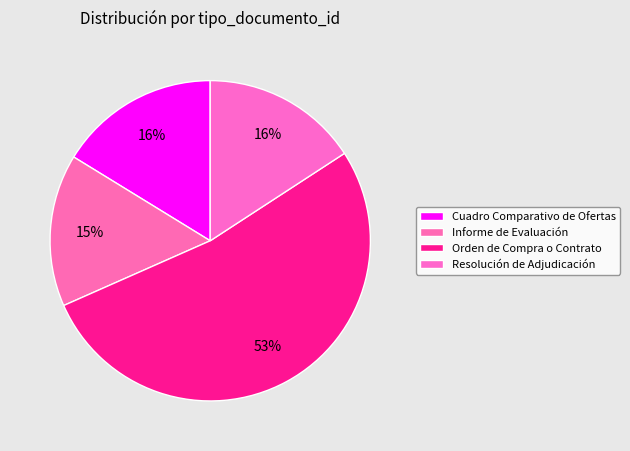

How many segments does this pie chart have?

4